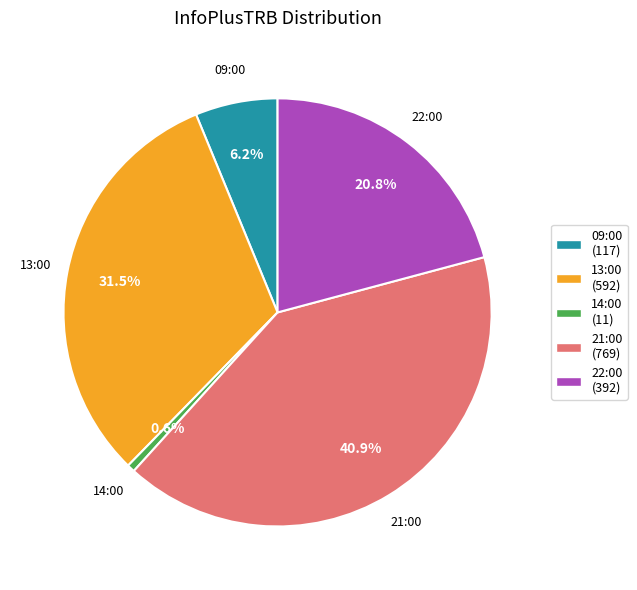

Rank the categories by value from lowest to highest.

14:00, 09:00, 22:00, 13:00, 21:00